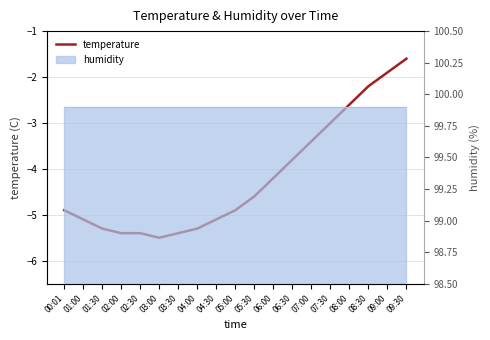

True or false: there are more than 0 points higher than both neighbors.

False